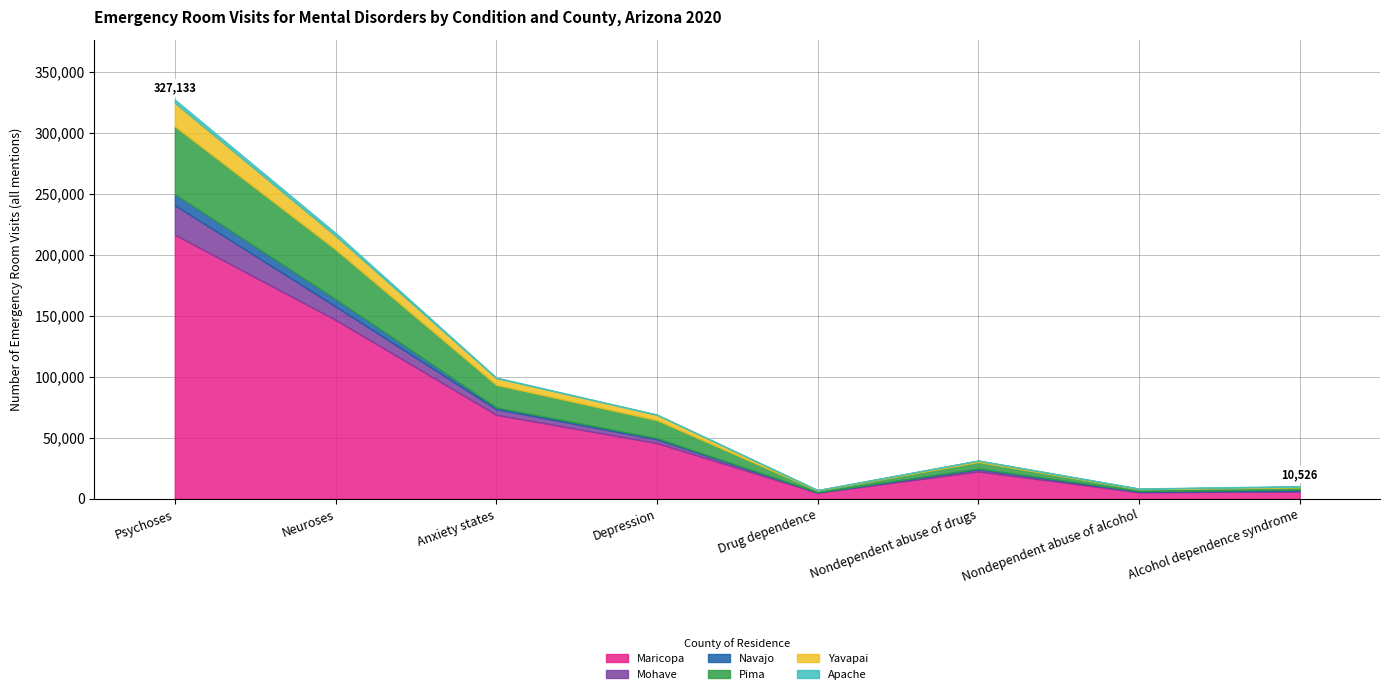

Which category has the lowest value across all series?

Drug dependence